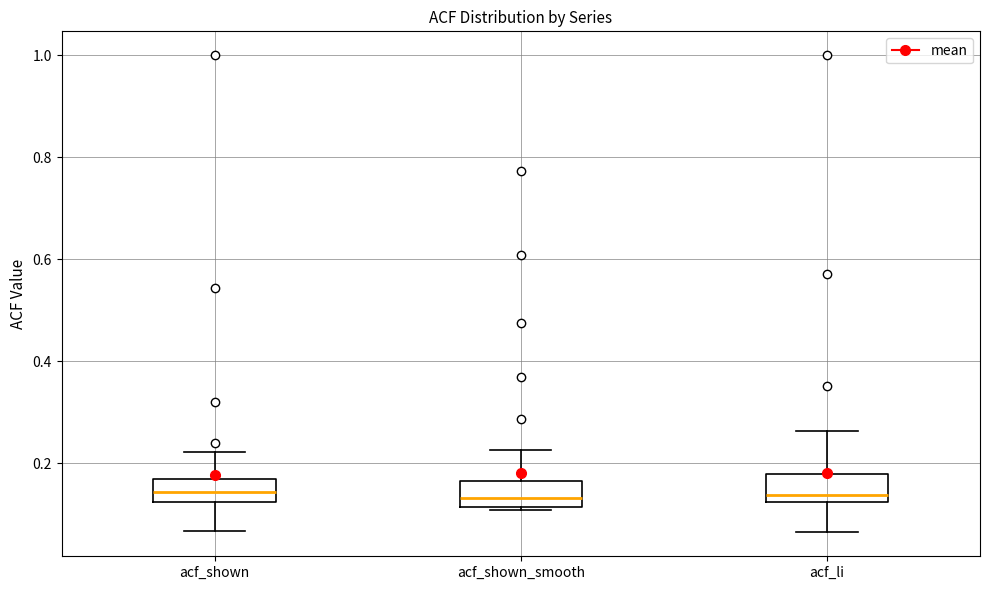

Reading left to right, read every box against the y-axis: the position of its median line, the range the box covers, and the ends of its whiskers. The values are not printed on the chart, so give them approximately, as read against the axis.

acf_shown: median 0.14, box 0.12 to 0.16, whiskers 0.06 to 0.22
acf_shown_smooth: median 0.14, box 0.12 to 0.16, whiskers 0.10 to 0.22
acf_li: median 0.14, box 0.12 to 0.18, whiskers 0.06 to 0.26